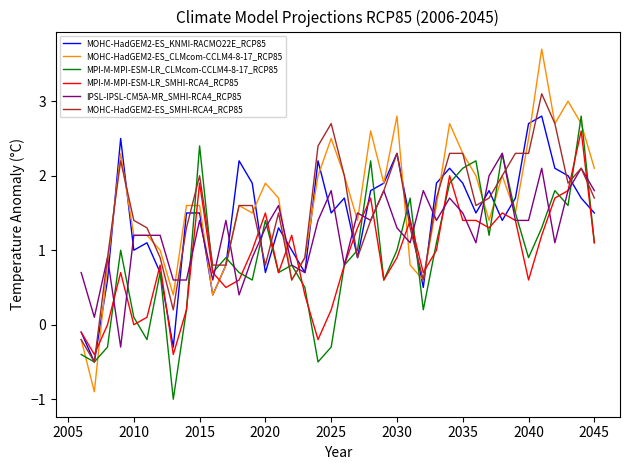

Which series has the largest range (max minus min)?

MOHC-HadGEM2-ES_CLMcom-CCLM4-8-17_RCP85